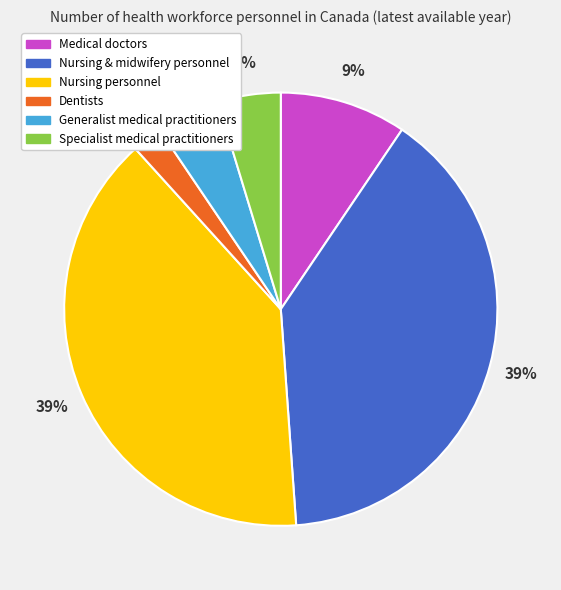

Count the number of slices in the pie.

6